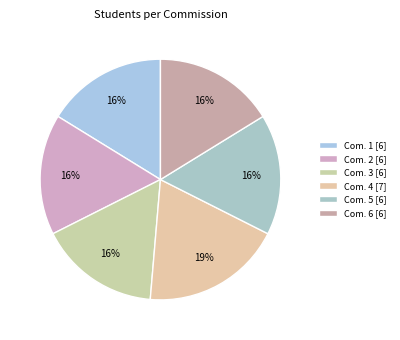

How many segments does this pie chart have?

6